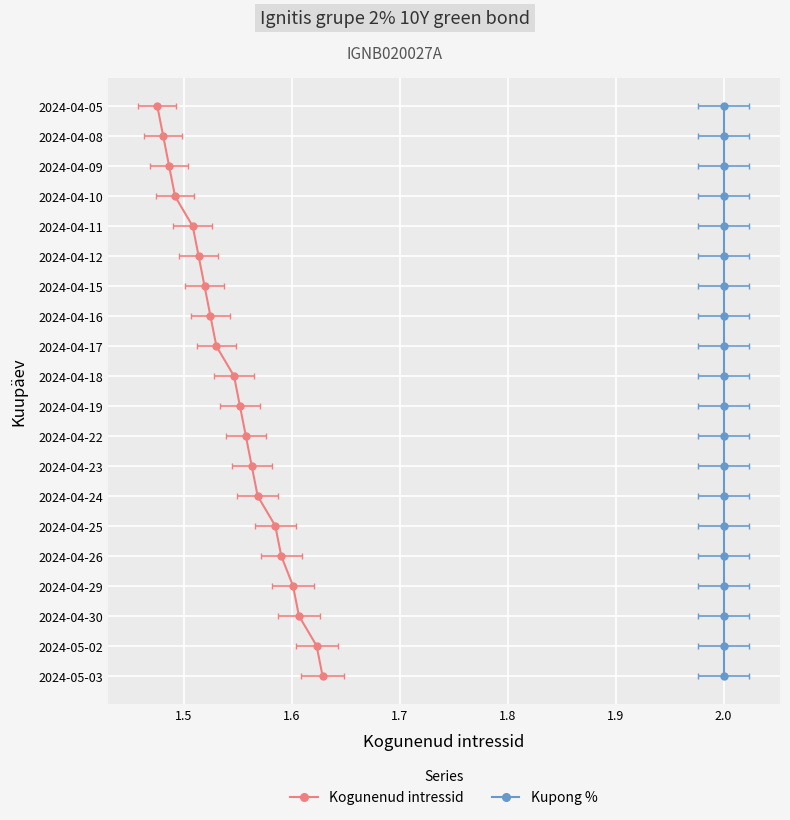

True or false: Kupong % and Kogunenud intressid cross at least once.

False